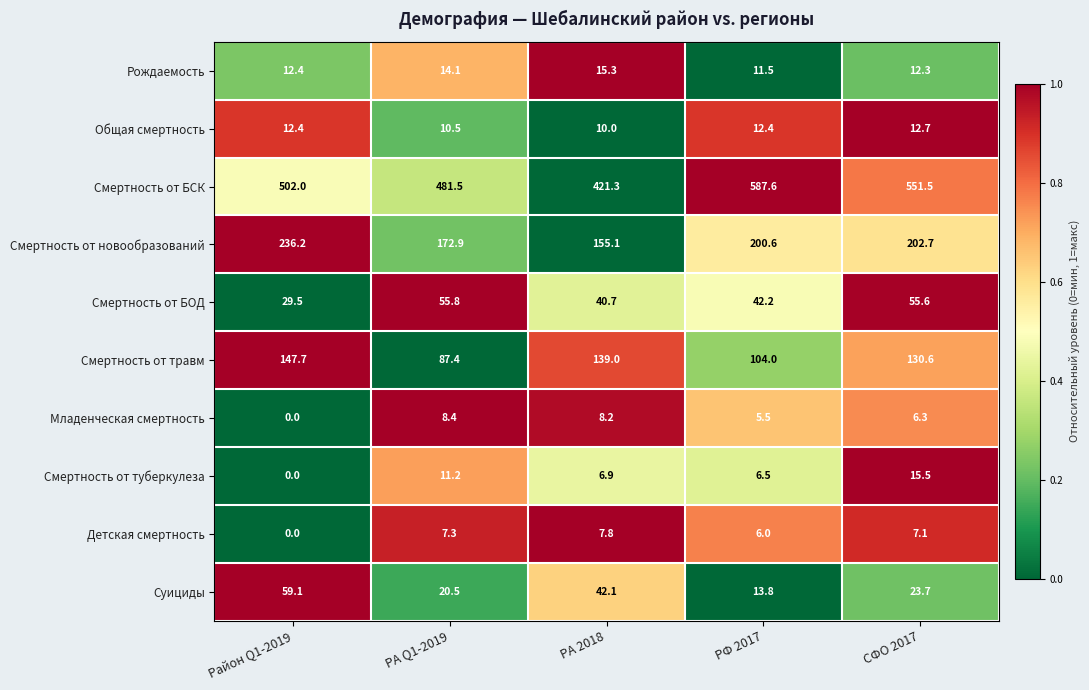

Which series changed the most between РА Q1-2019 and РФ 2017?

Смертность от БСК